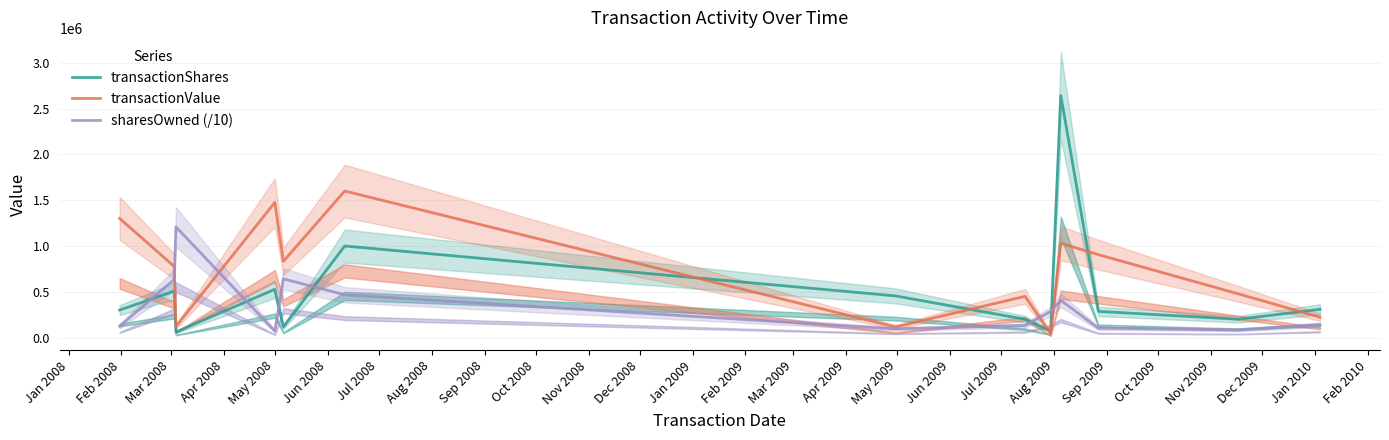

Rank the series by their maximum value, from lowest to highest.

sharesOwned (/10), transactionValue, transactionShares